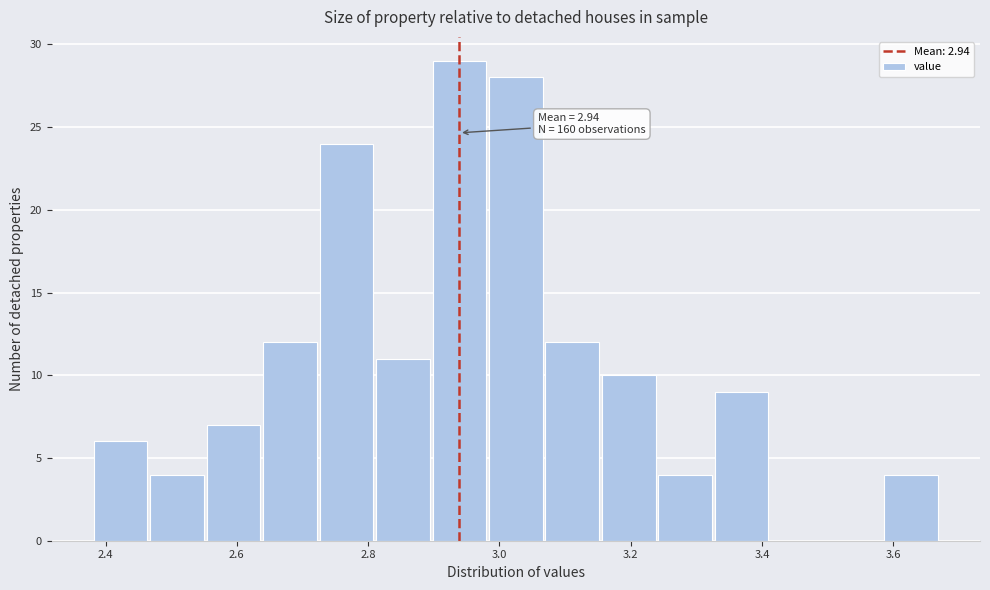

Over which range of the x-axis is the bar tallest?

2.896 to 2.982